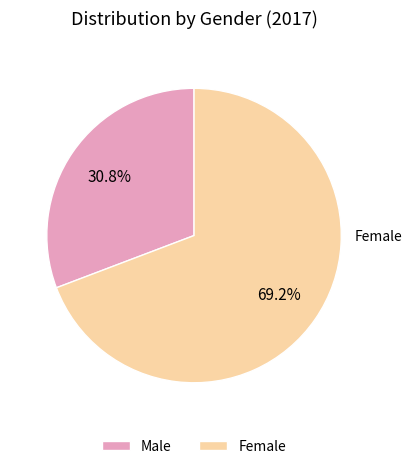

What percentage is NOT represented by Male?

69.2%